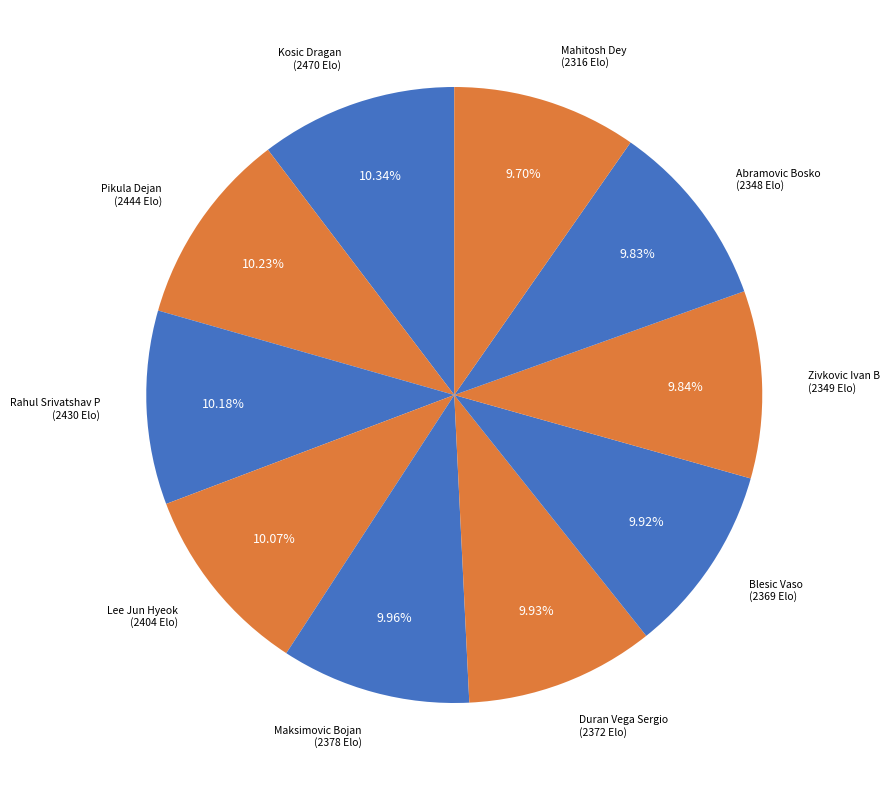

Count the number of slices in the pie.

10